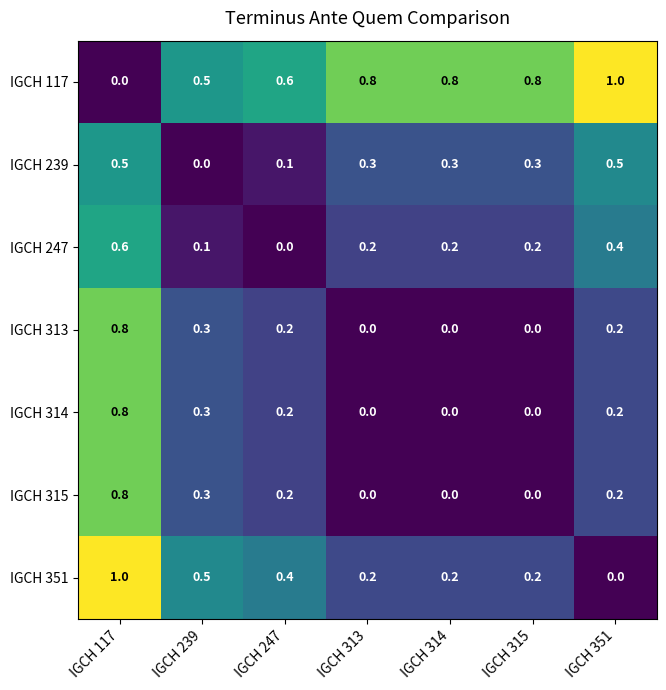

What is the sum of the IGCH 247 values at IGCH 313 and IGCH 239?

0.3